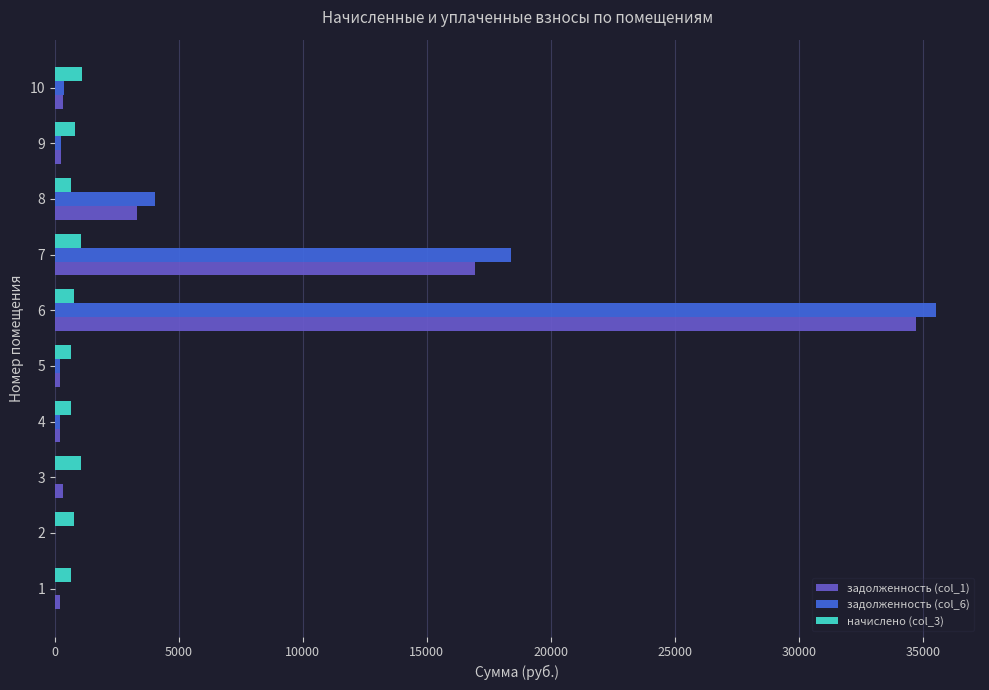

Is the value of начислено (col_3) at 6 greater than the value of задолженность (col_1) at 6?

No